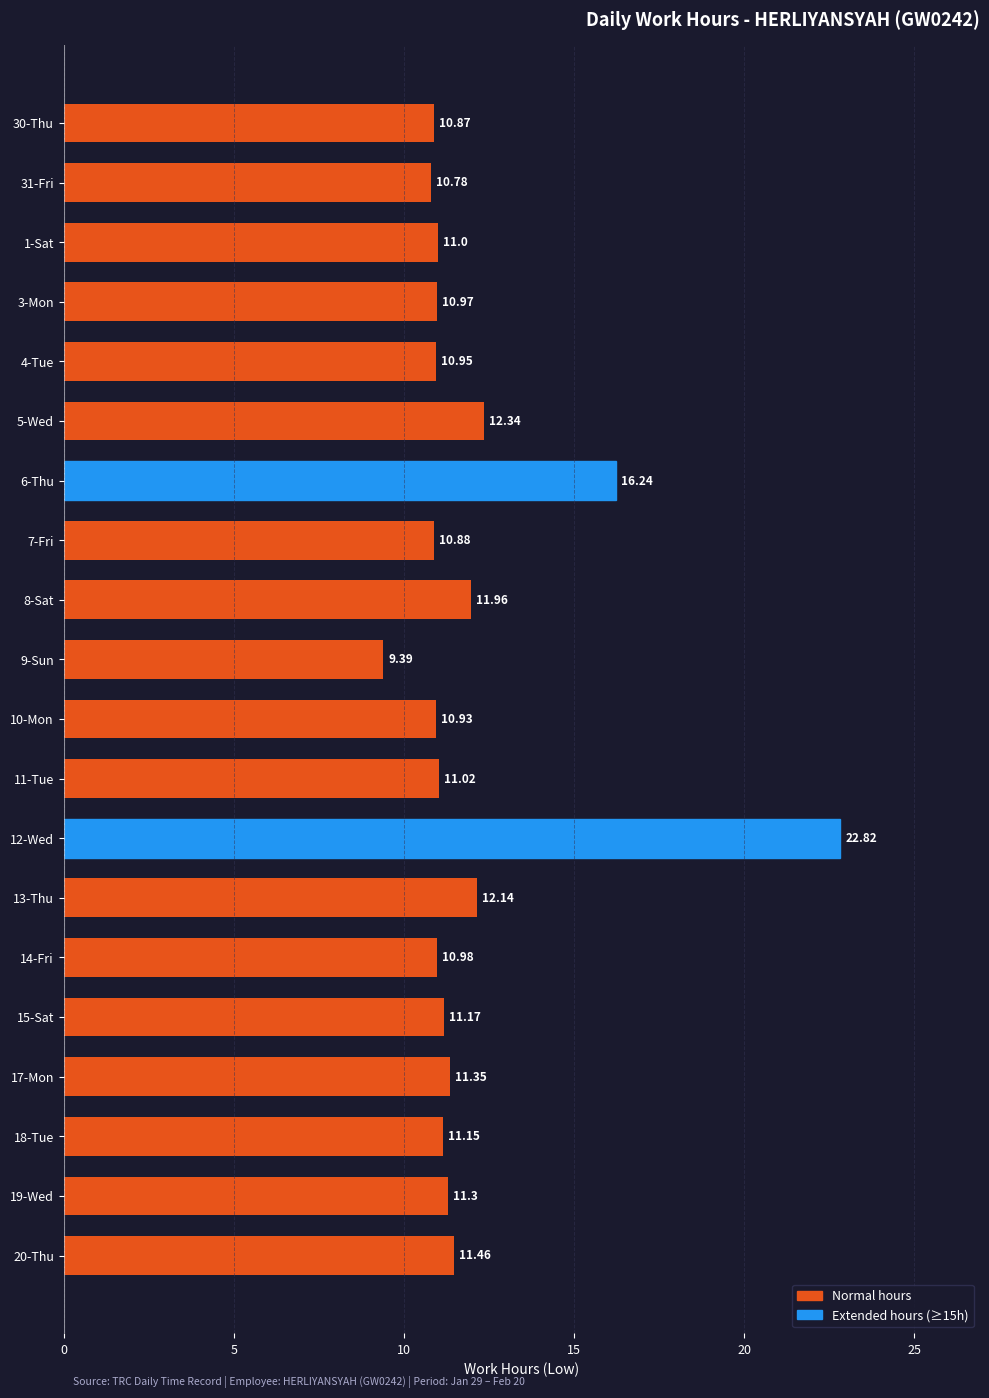

How many data points does each series have?

20